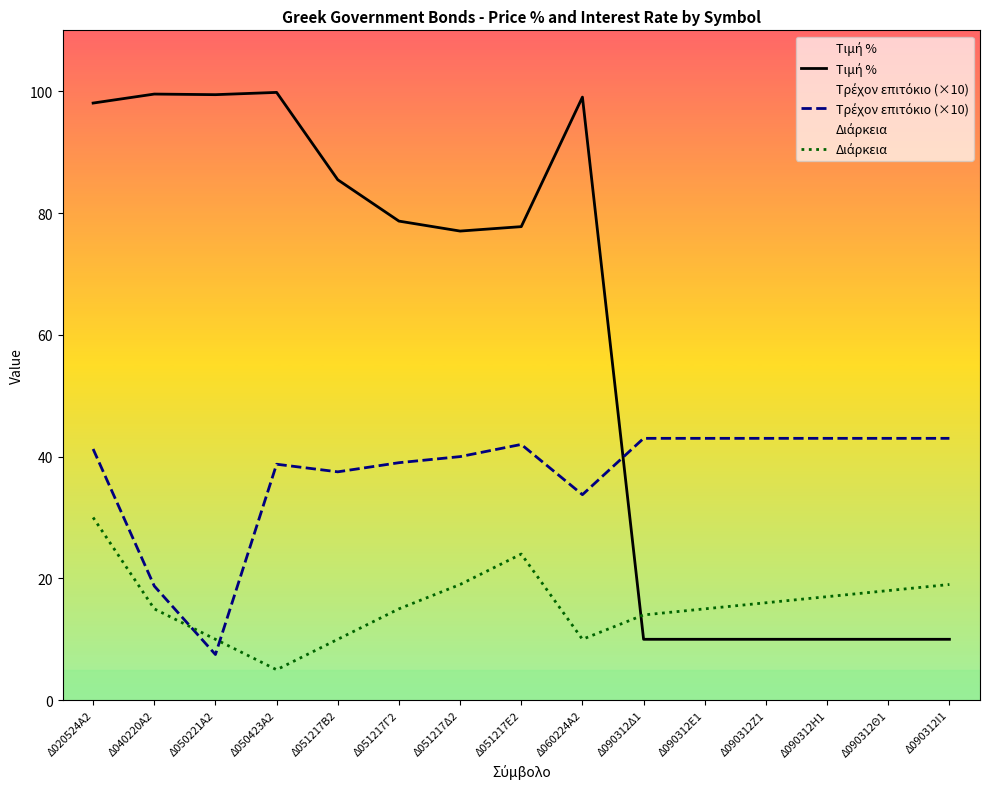

How many data points in Τιμή % are less than 77?

6